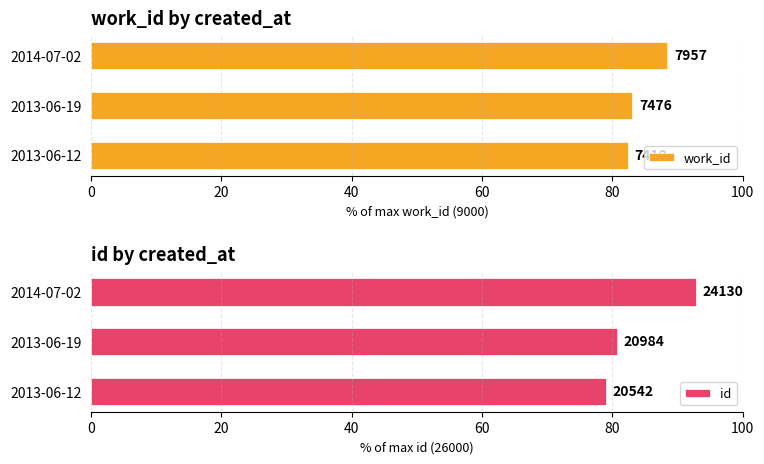

Reading left to right, transcribe all the data shown in this chart.

work_id: 82.3	83.1	88.4
id: 79.0	80.7	92.8